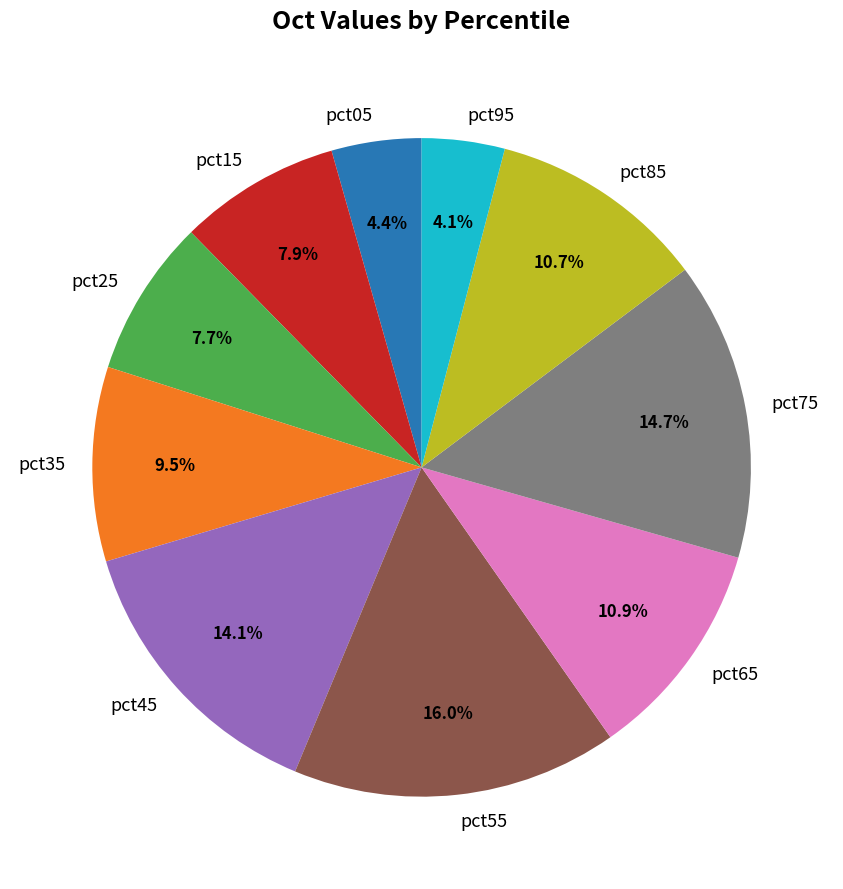

Is there a majority slice in this chart?

No